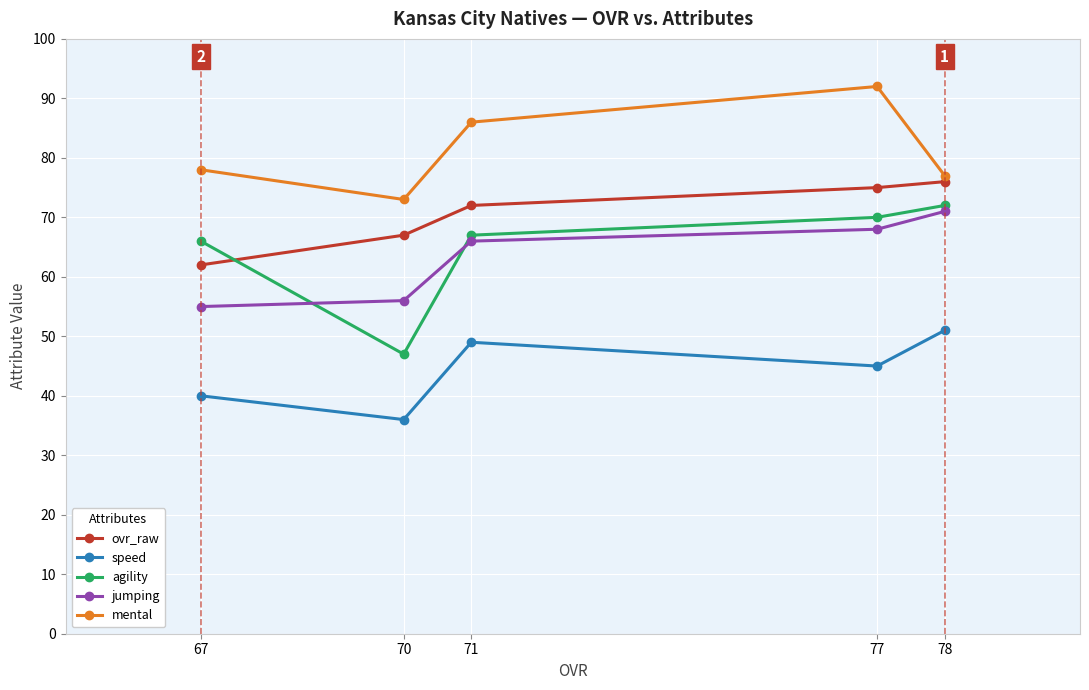

At how many categories does at least one series exceed 49?

5